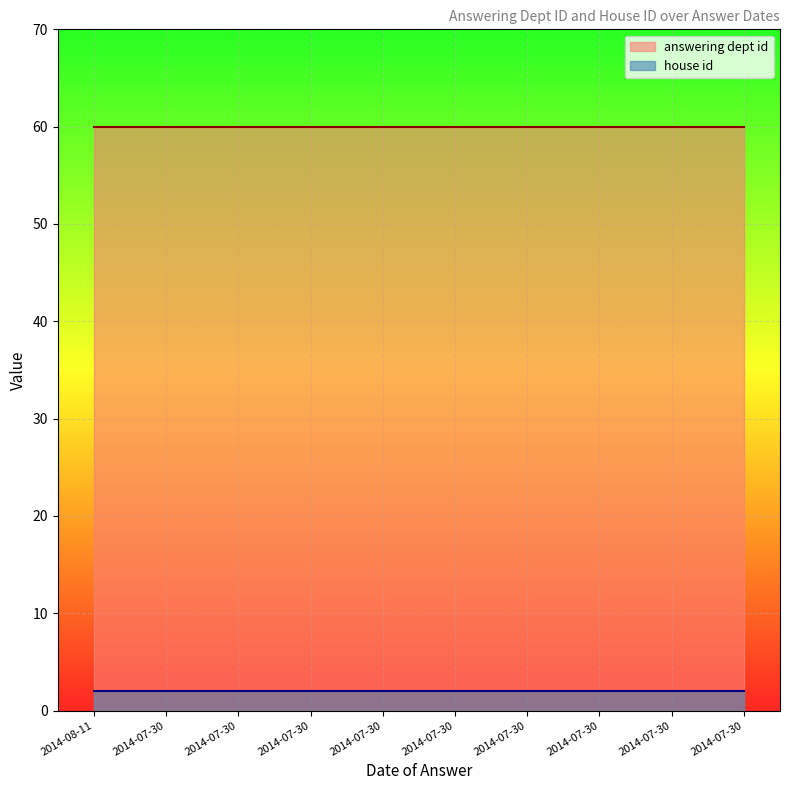

What are all the series names shown in the legend?

answering dept id, house id